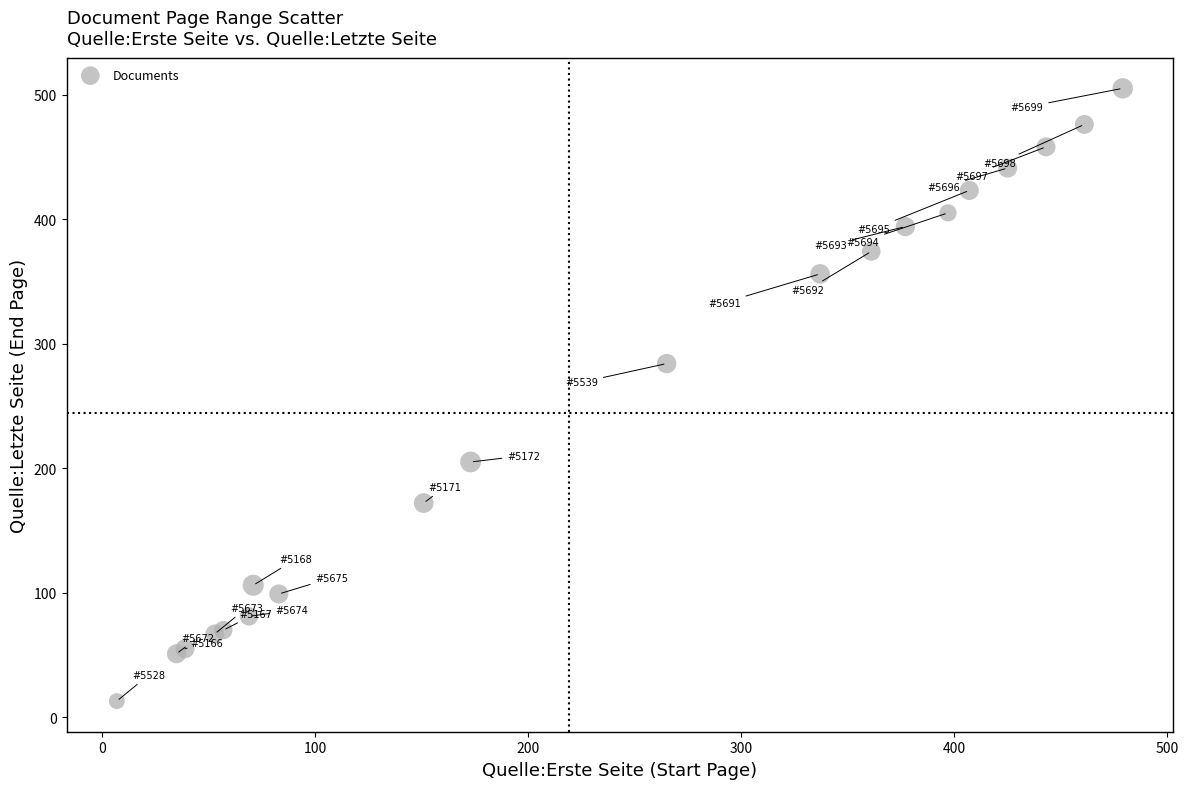

What Y value in the scatter plot is closest to 259?

284